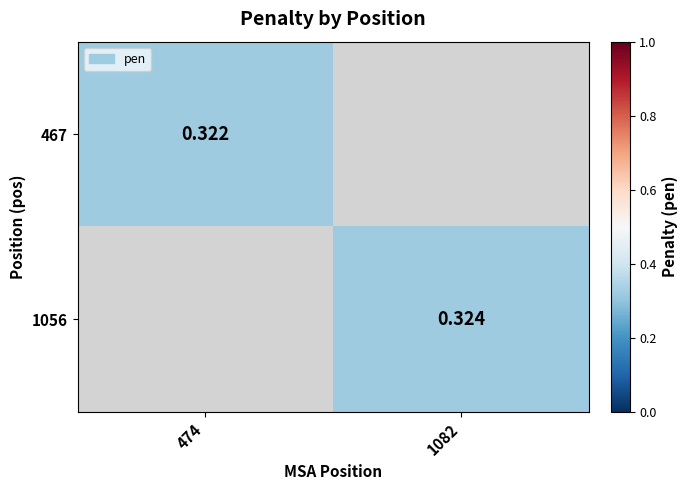

Where is 467 nearest to the value 0?

474